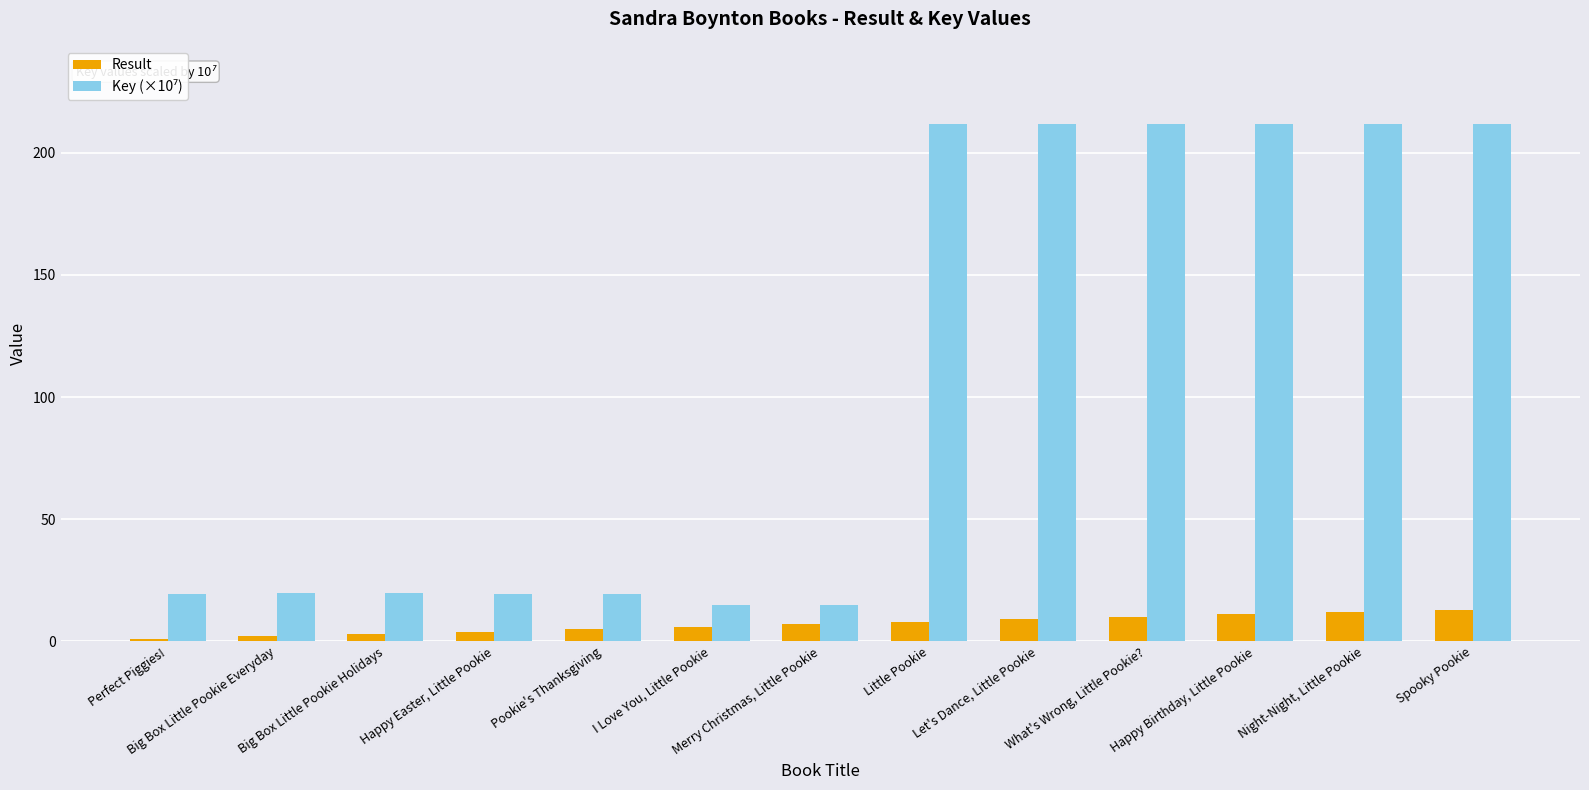

Count the number of data series in this chart.

2